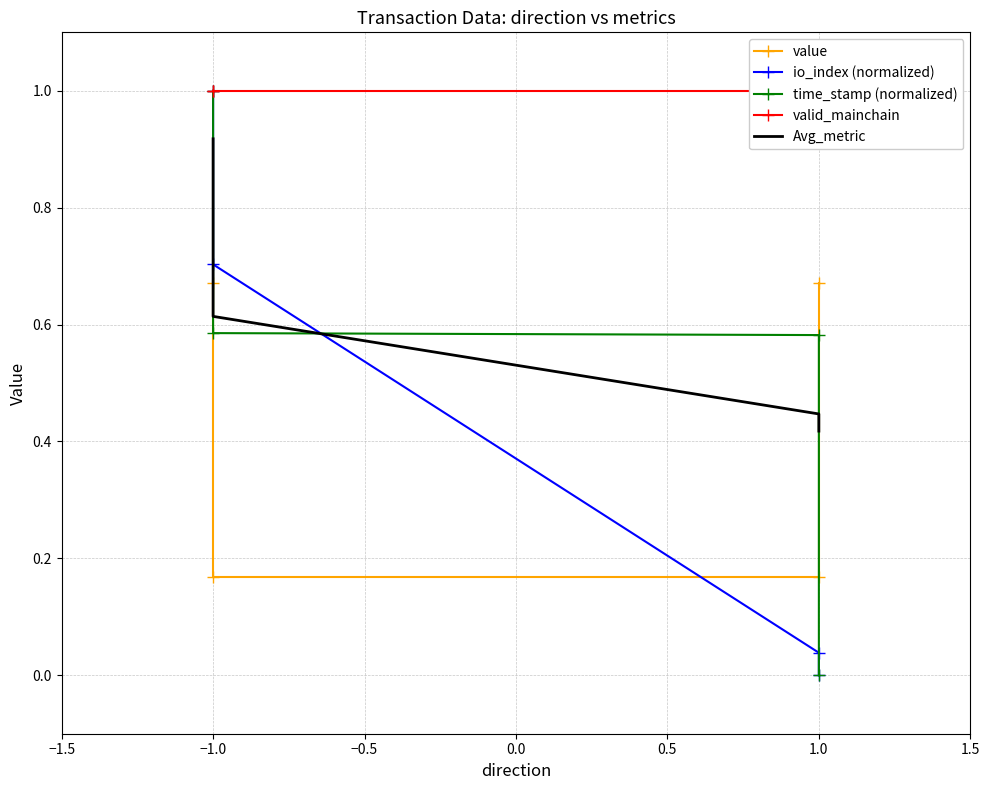

How many distinct data groups are displayed?

5